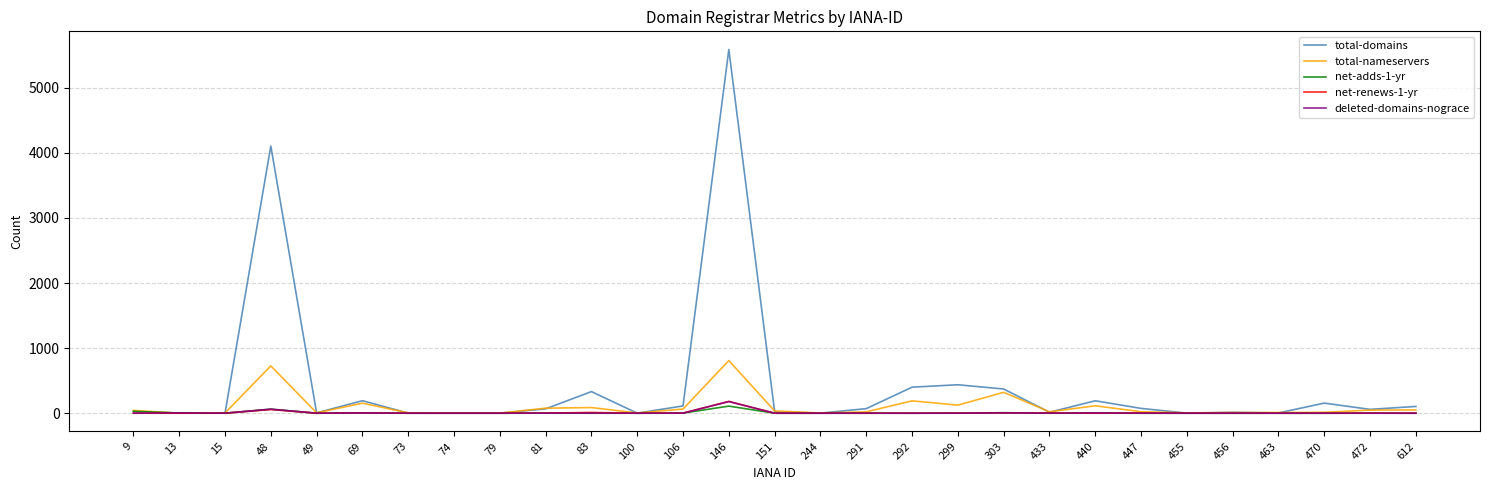

Which series has the largest total across all categories?

total-domains